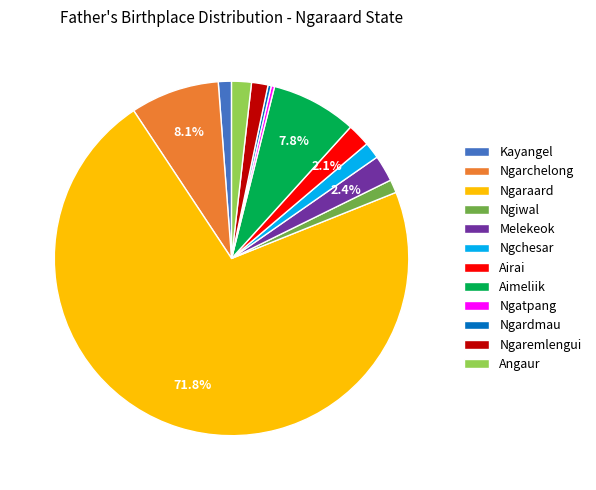

Is it true that Angaur is 2% of the pie?

True